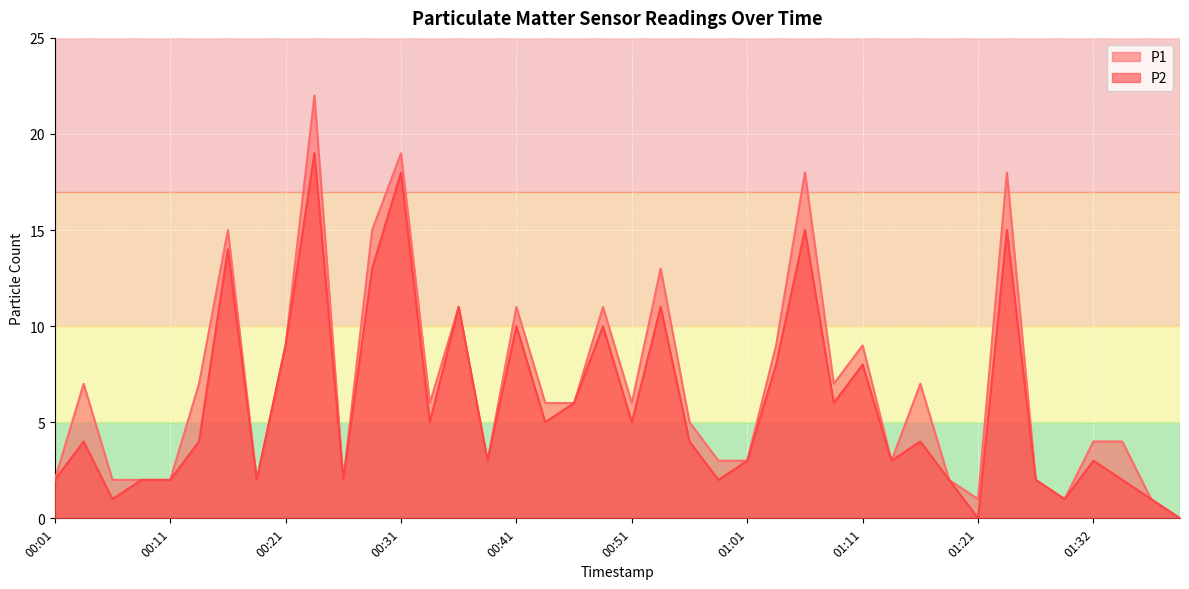

What is the difference between the maximum and minimum values in the P2 series?

19